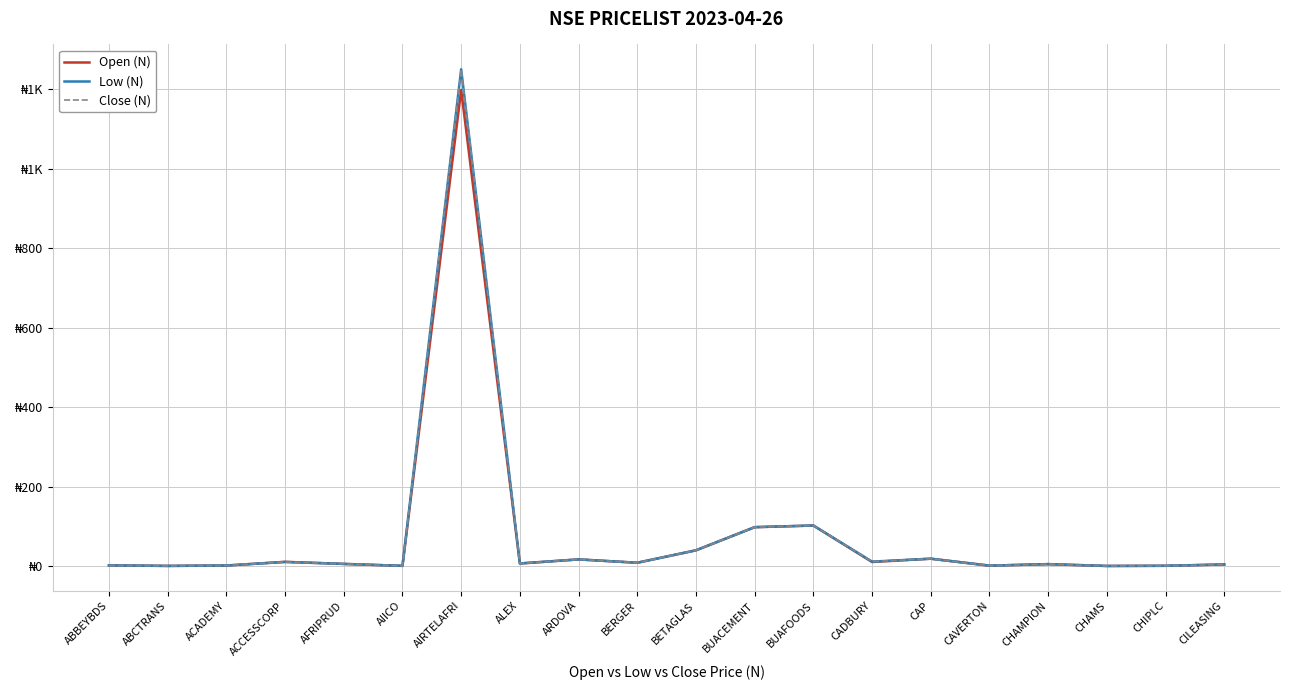

Rank the categories by Open (N) value from highest to lowest.

AIRTELAFRI, BUAFOODS, BUACEMENT, BETAGLAS, CAP, ARDOVA, ACCESSCORP, CADBURY, BERGER, ALEX, AFRIPRUD, CHAMPION, CILEASING, ABBEYBDS, ACADEMY, CAVERTON, CHIPLC, AIICO, ABCTRANS, CHAMS